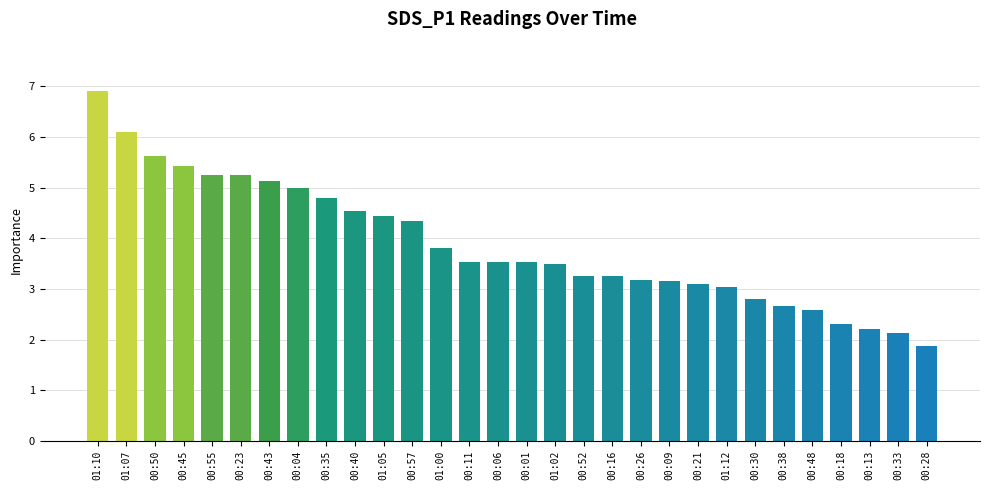

What is the greatest value displayed?

6.9